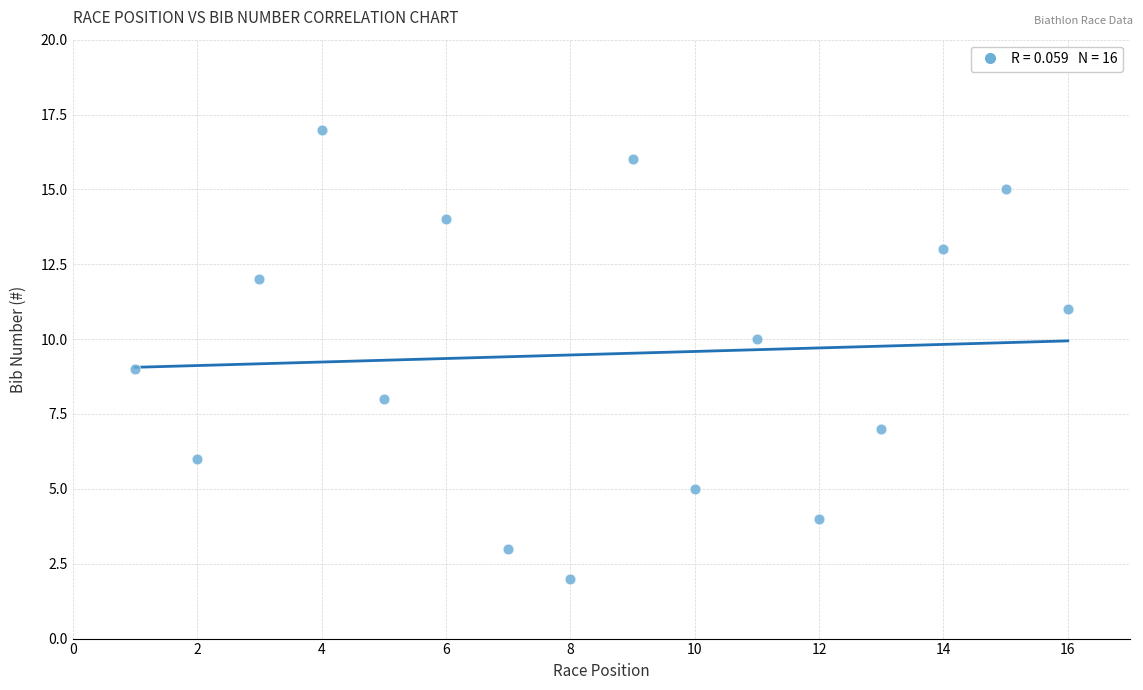

What is the range of Y values (max minus min)?

15